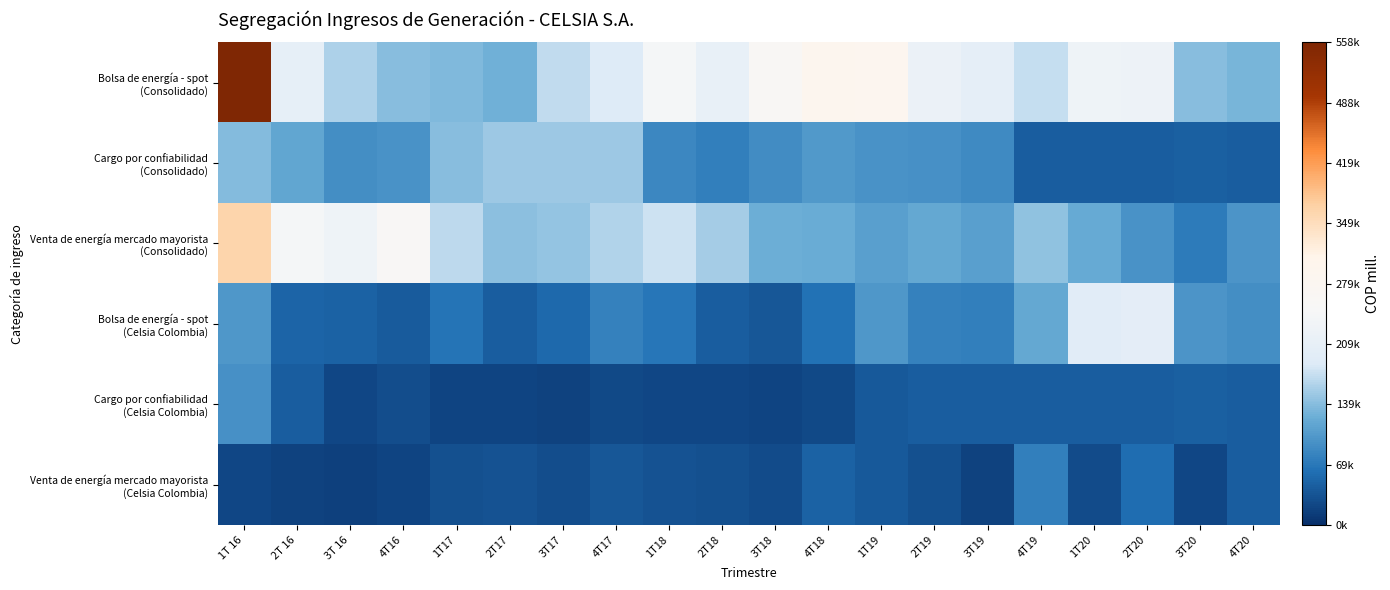

At 3T19, list the series in order from largest to smallest.

Bolsa de energía - spot (Consolidado), Venta de energía mercado mayorista (Consolidado), Cargo por confiabilidad (Consolidado), Bolsa de energía - spot (Celsia Colombia), Cargo por confiabilidad (Celsia Colombia), Venta de energía mercado mayorista (Celsia Colombia)